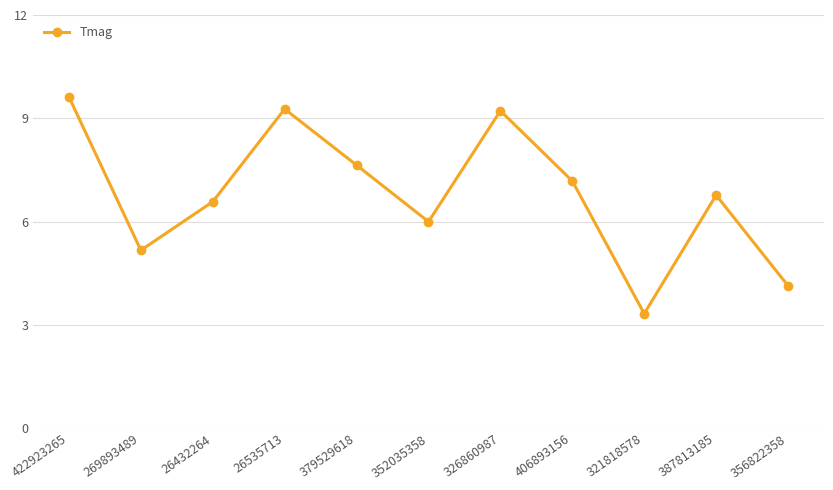

Count the number of data series in this chart.

1